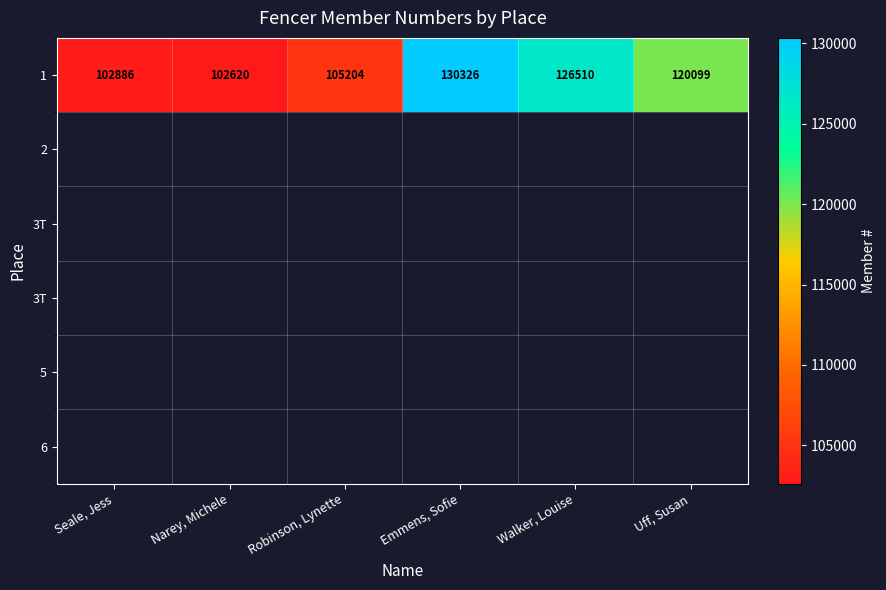

What is the approximate value at Uff, Susan, to the nearest 10?

120100